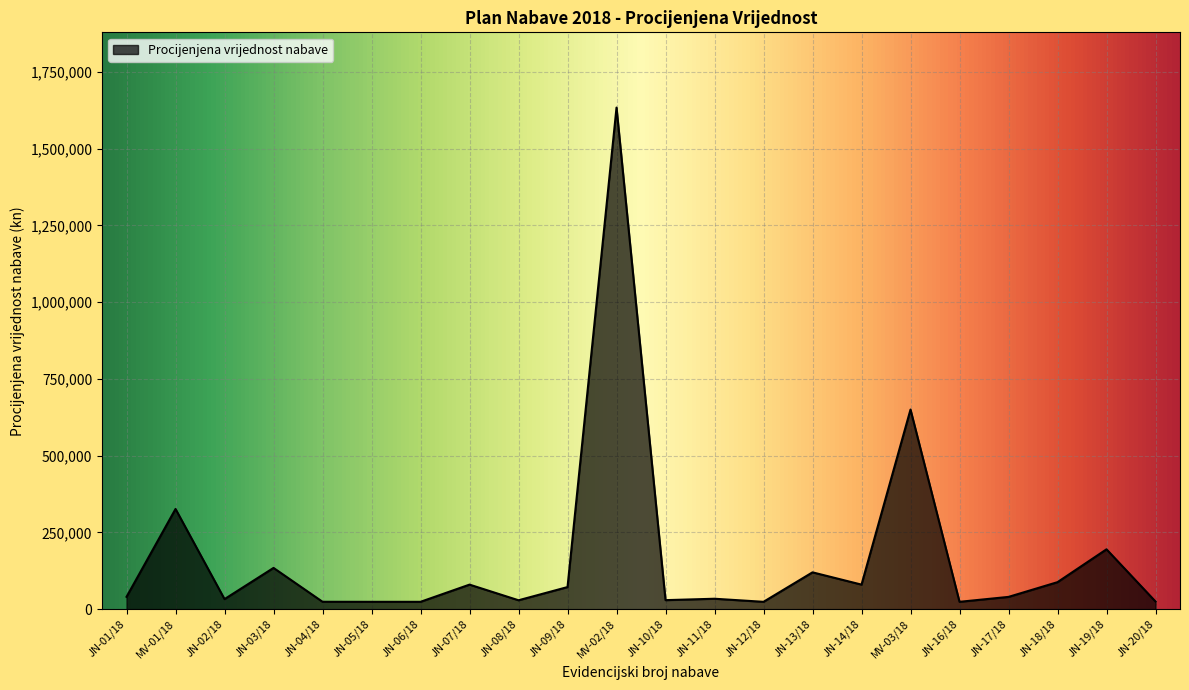

What is the sum of all values?

3730205.7